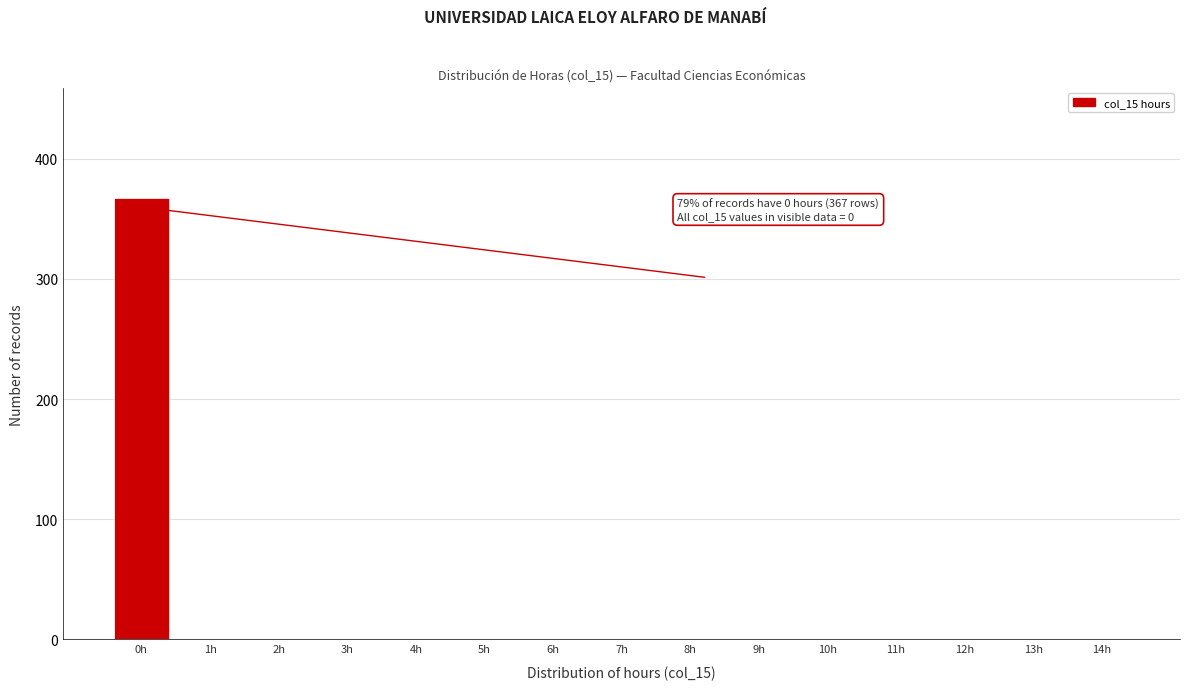

Reading left to right, what are all the values shown in this chart?

0h=367	1h=0	2h=0	3h=0	4h=0	5h=0	6h=0	7h=0	8h=0	9h=0	10h=0	11h=0	12h=0	13h=0	14h=0